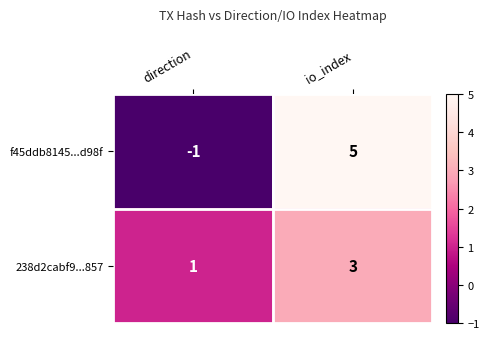

What is the sum of the f45ddb8145...d98f values at io_index and direction?

4